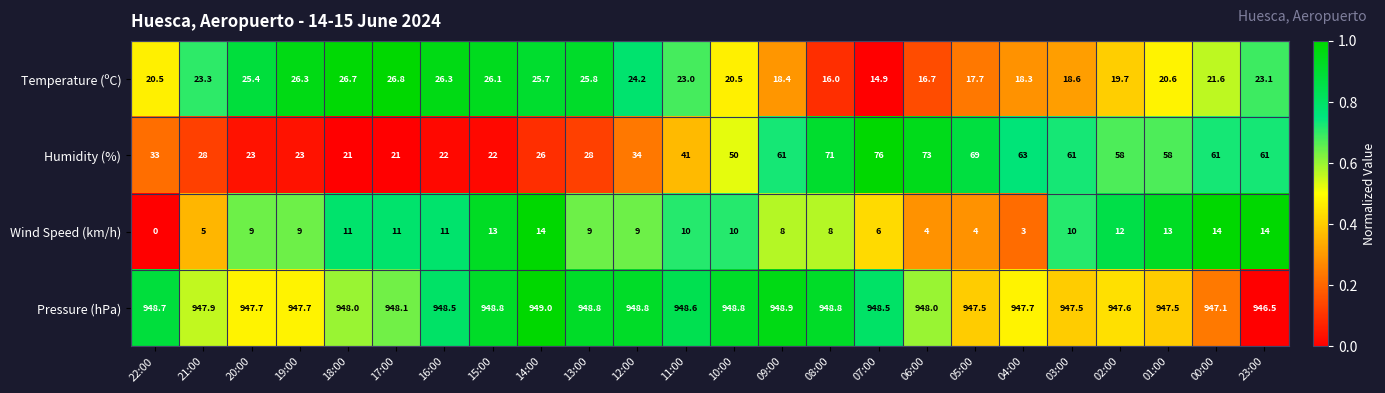

Rank the series at 16:00 from highest to lowest value.

Pressure (hPa), Temperature (ºC), Humidity (%), Wind Speed (km/h)